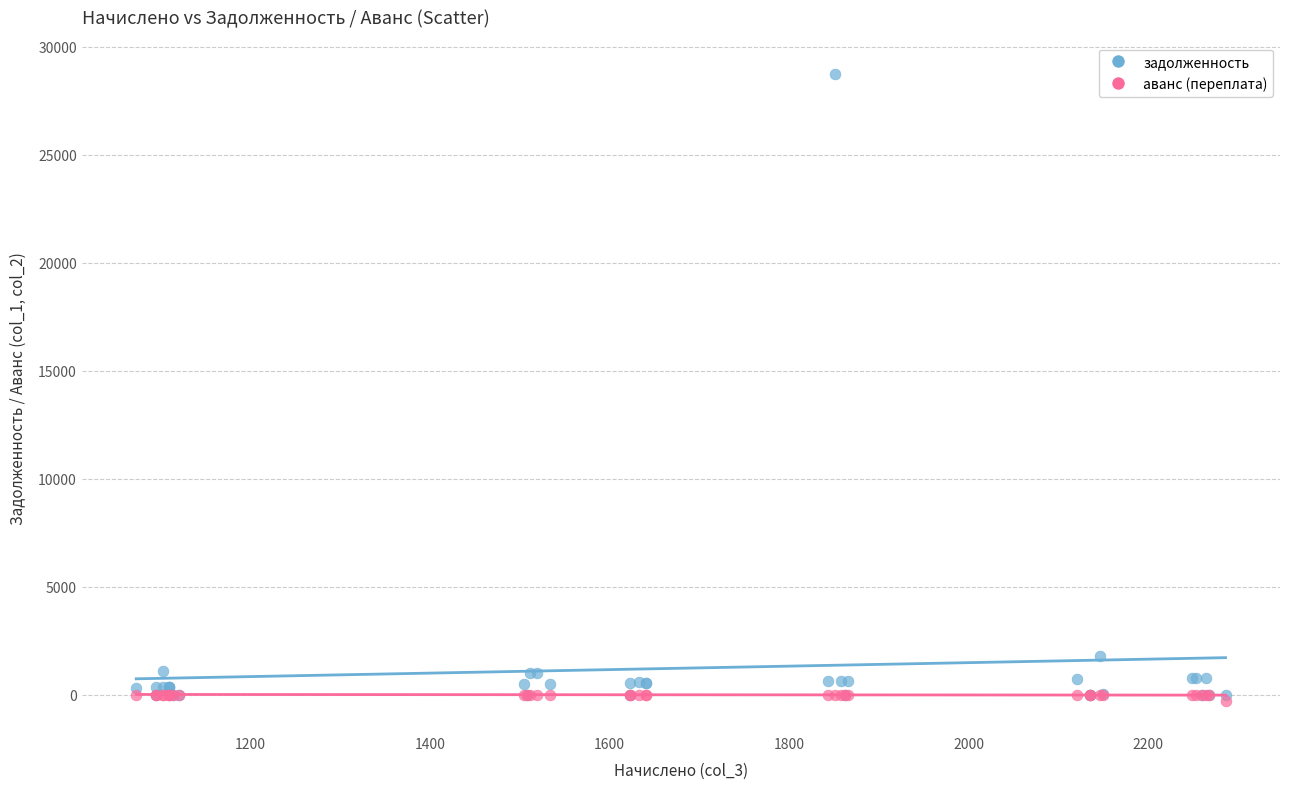

What are all the series names shown in the legend?

задолженность, аванс (переплата)